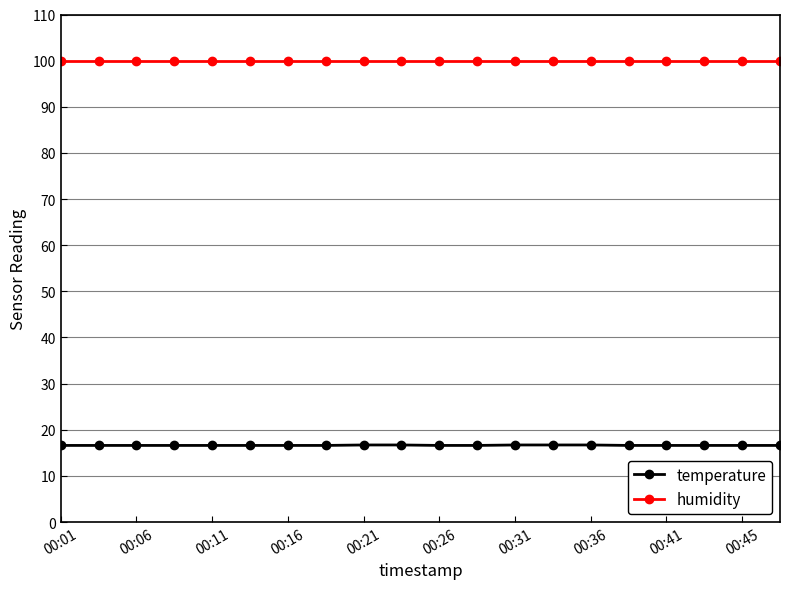

Count the number of categories in the chart.

20